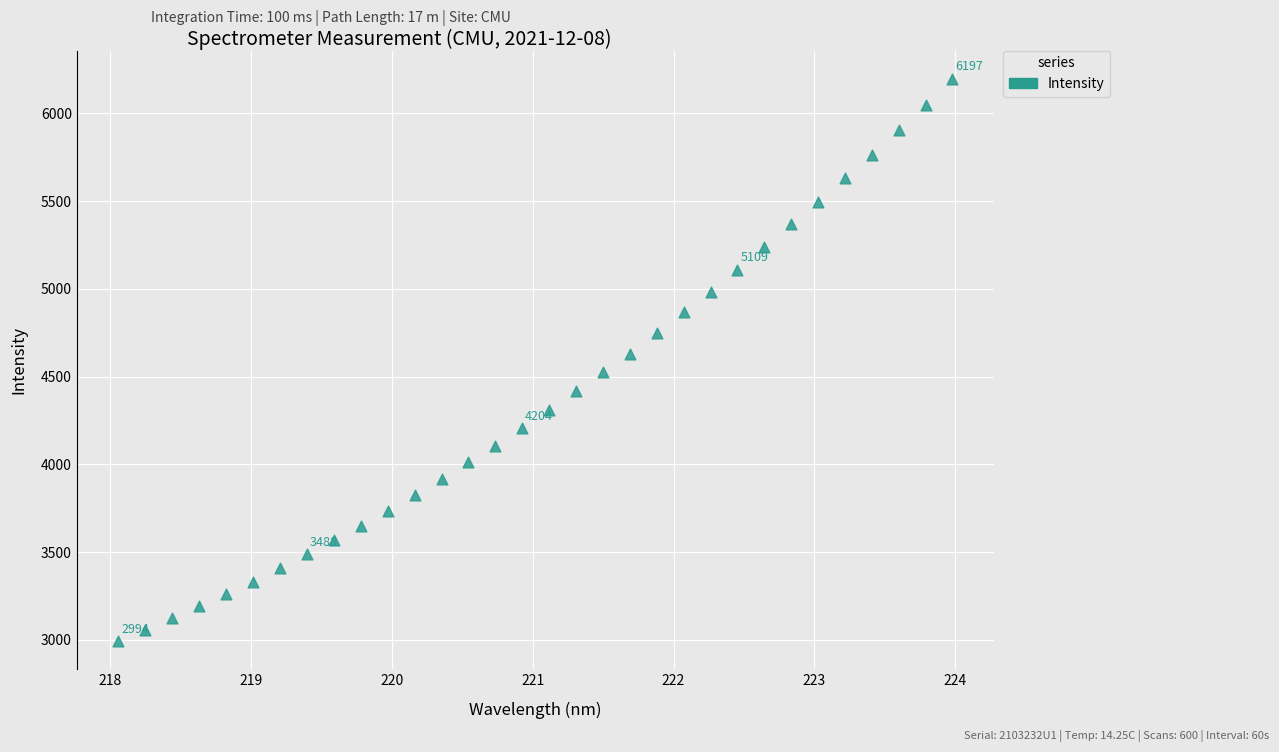

What is the range of Y values (max minus min)?

3203.1